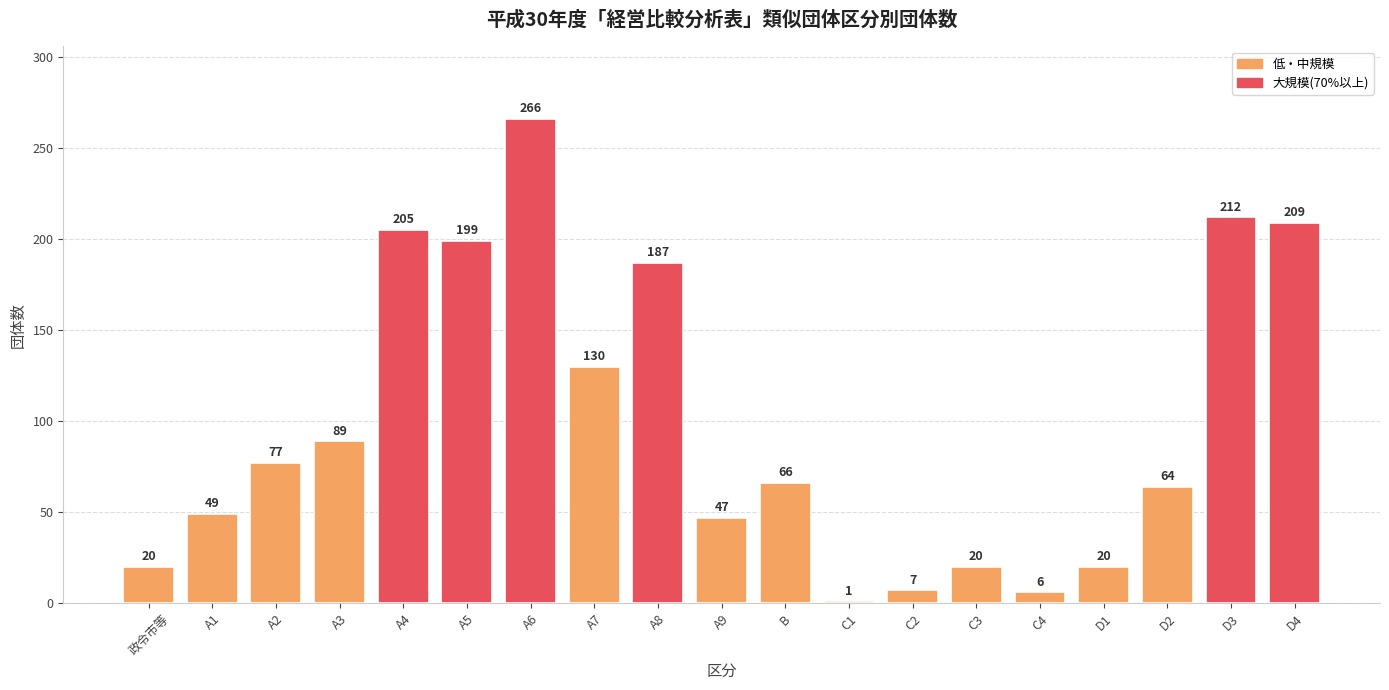

How many data points are less than 66?

9